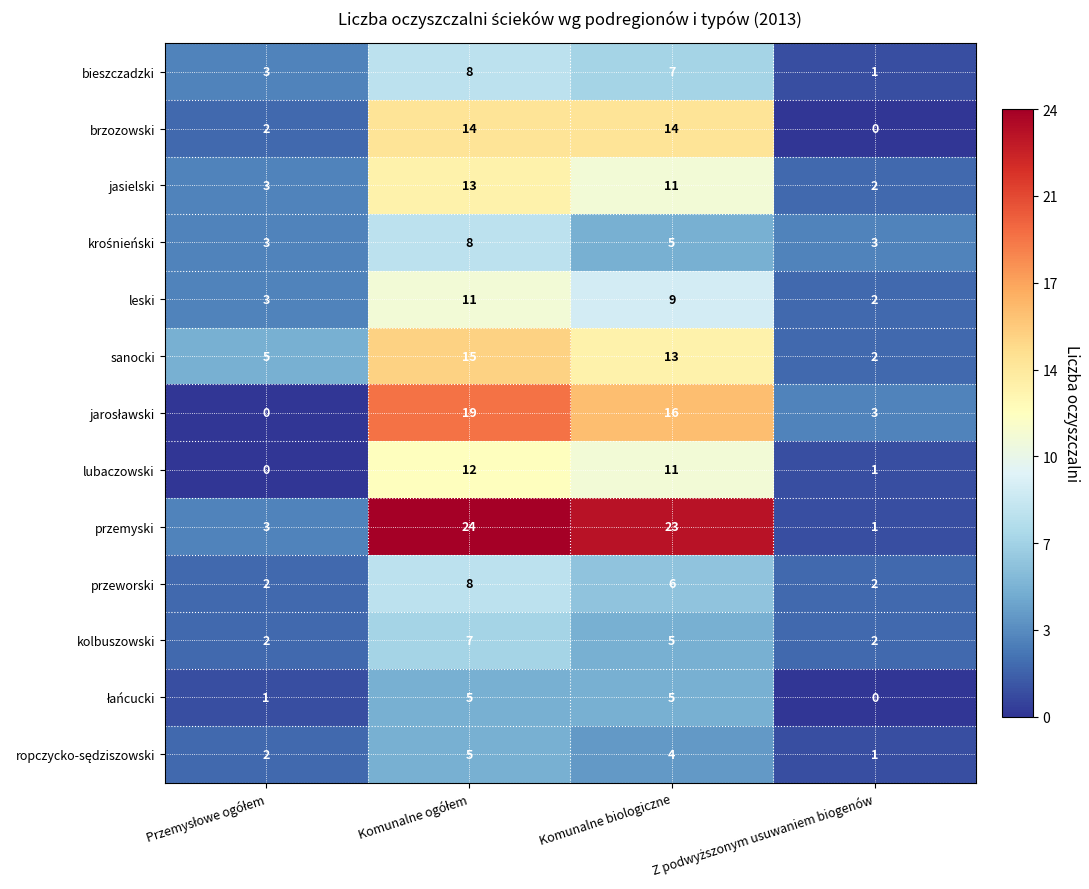

Count the number of categories in the chart.

4